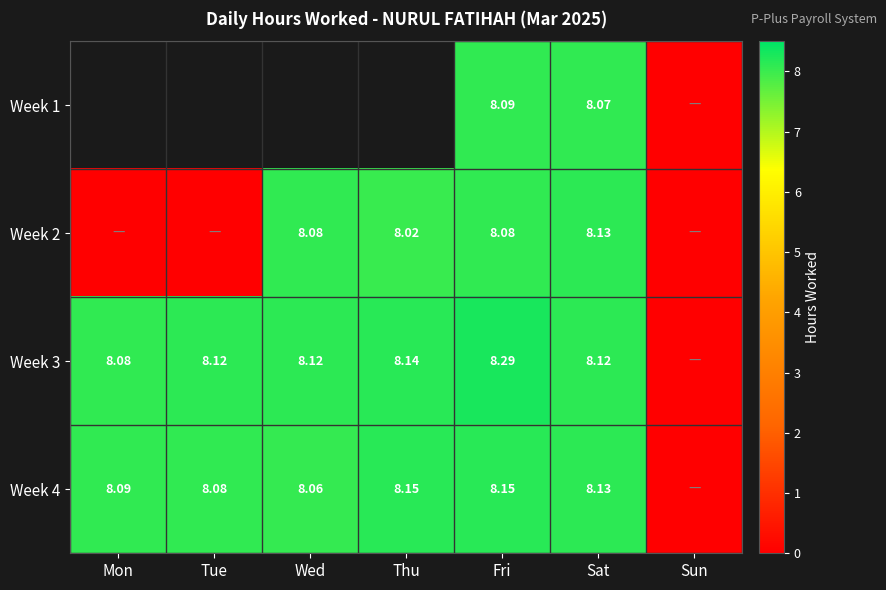

How many values in Week 2 are above zero?

4